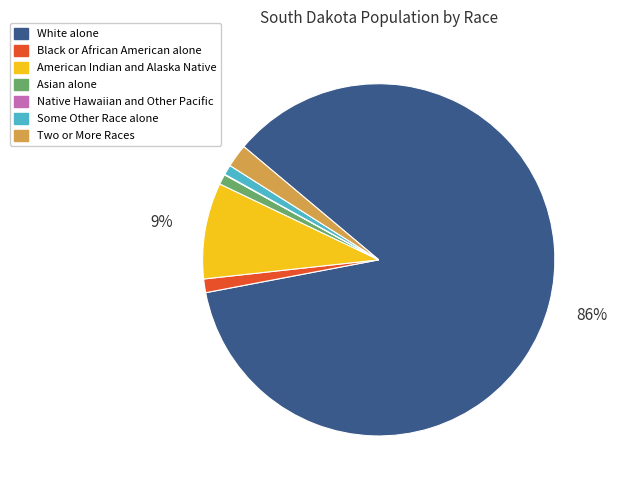

The Some Other Race alone slice represents 7% of the pie. True or false?

False